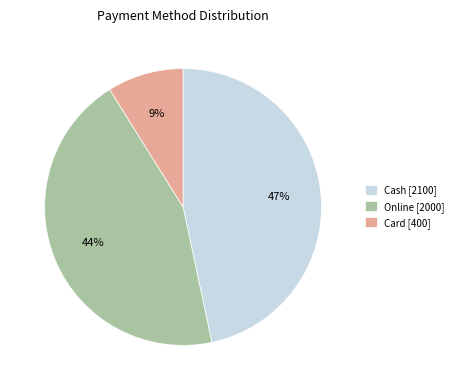

The Card [400] slice represents 21% of the pie. True or false?

False